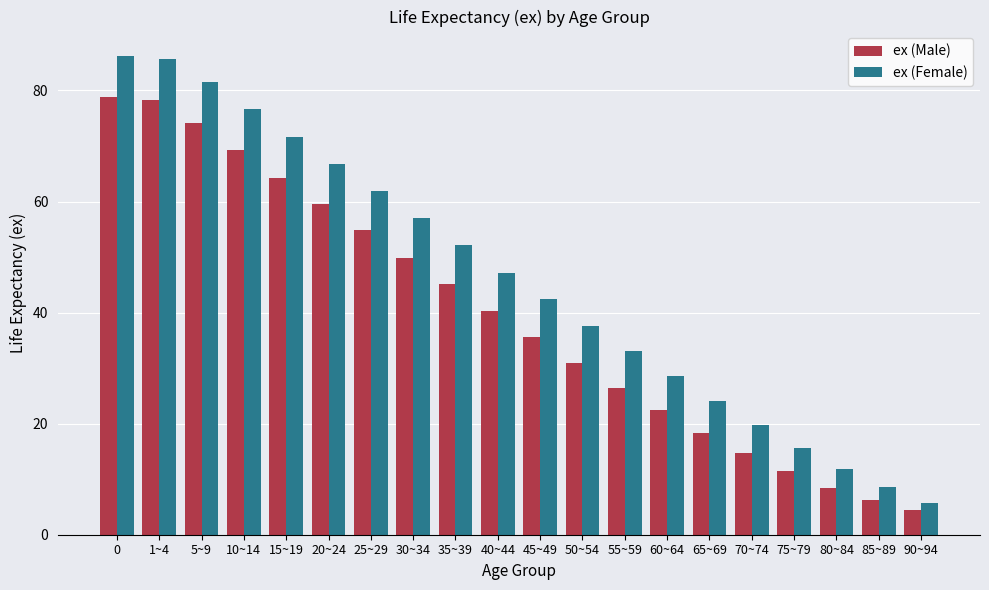

At 5~9, list the series in order from smallest to largest.

ex (Male), ex (Female)